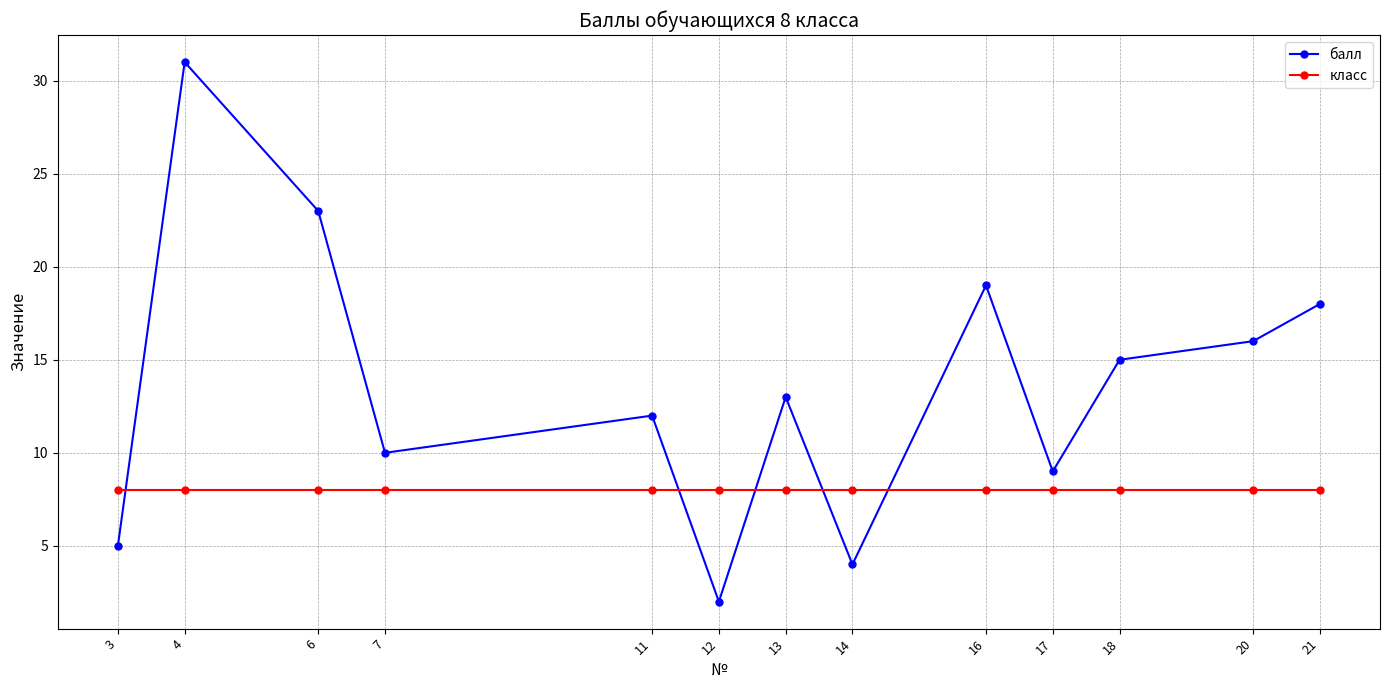

The value of балл at 3 is 3. True or false?

False